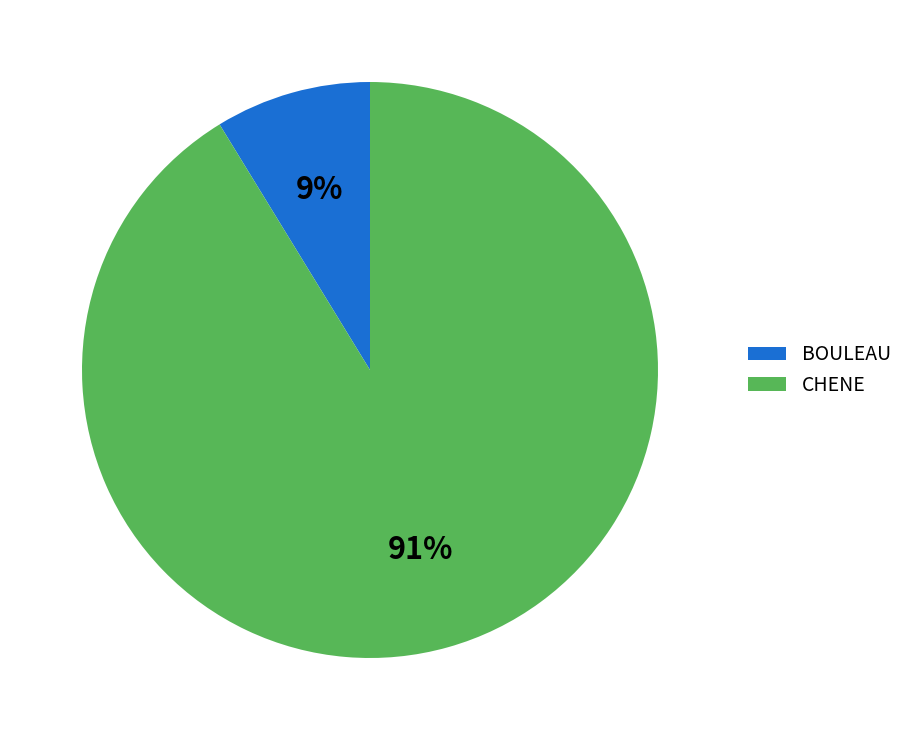

To the nearest percent, what percentage of the pie is BOULEAU?

9%